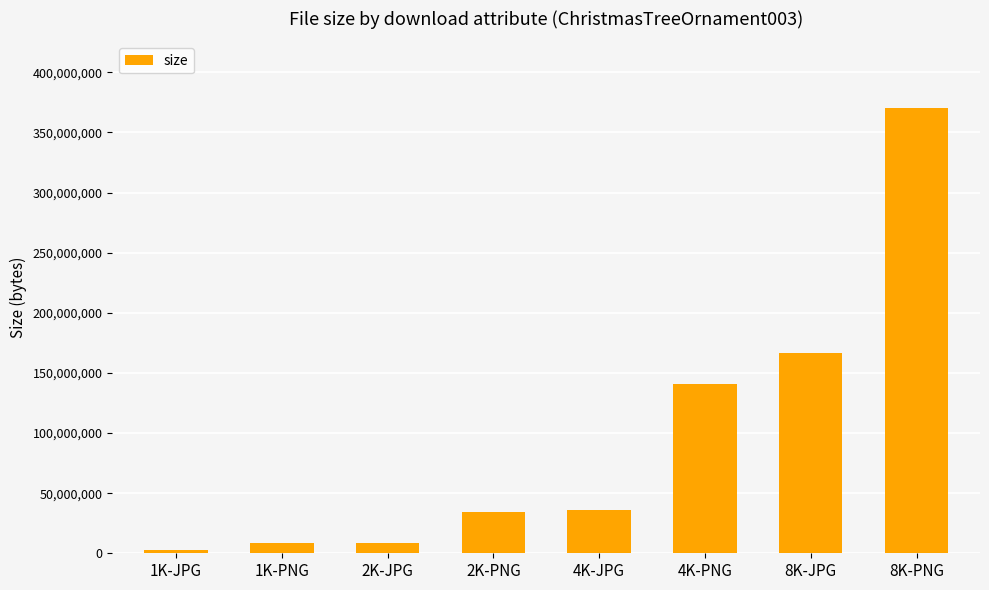

What is the sum of all values?

767278917